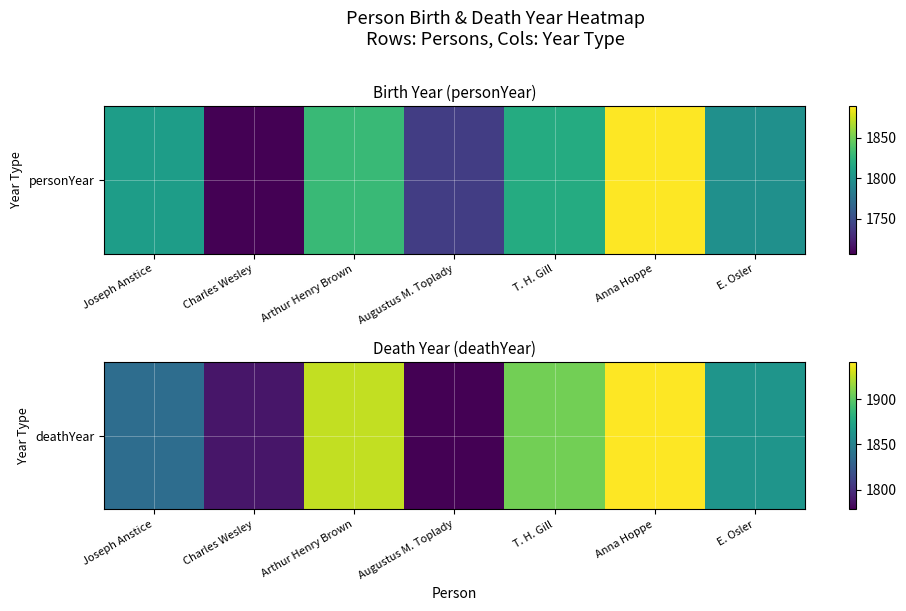

What is the greatest value displayed?

1941